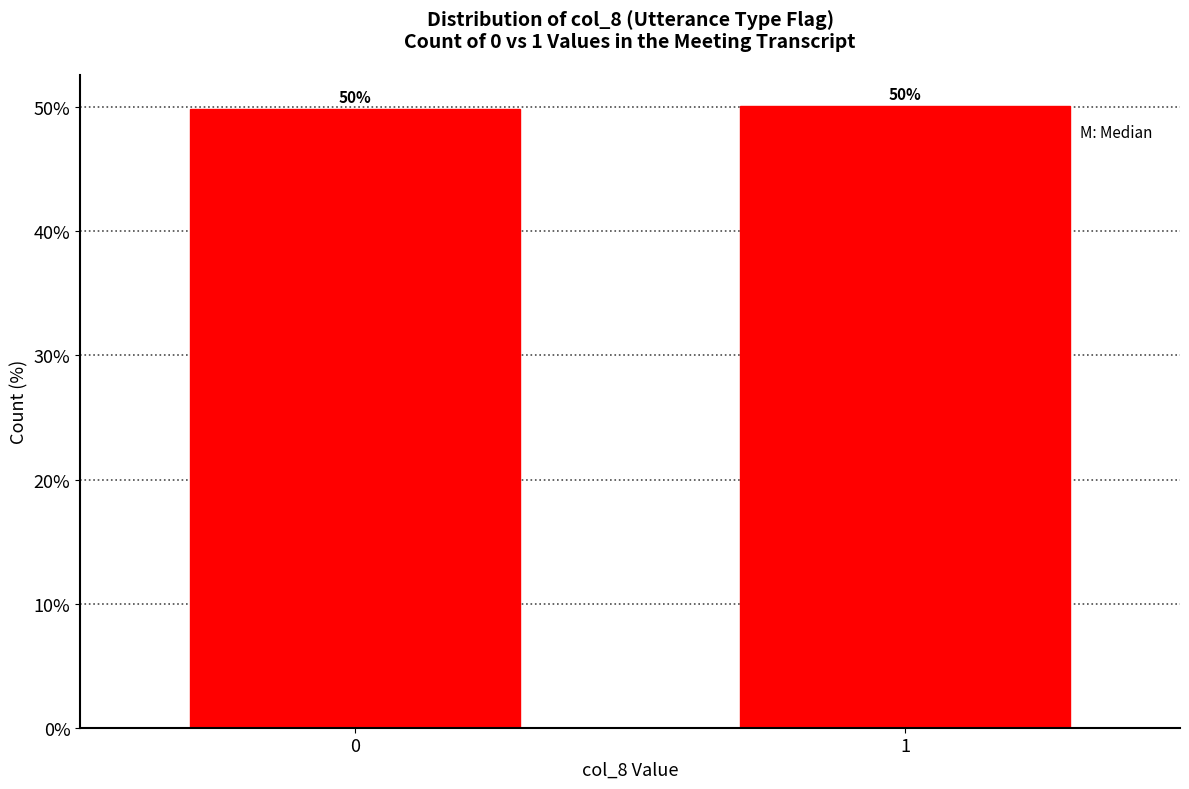

Is it true that the value at 1 is 79.3?

False